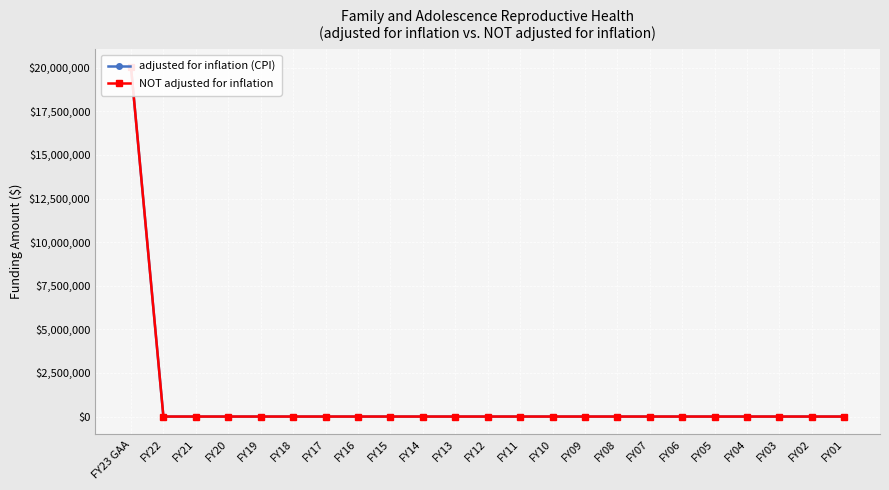

What is the label of the 9th point from the right?

FY09